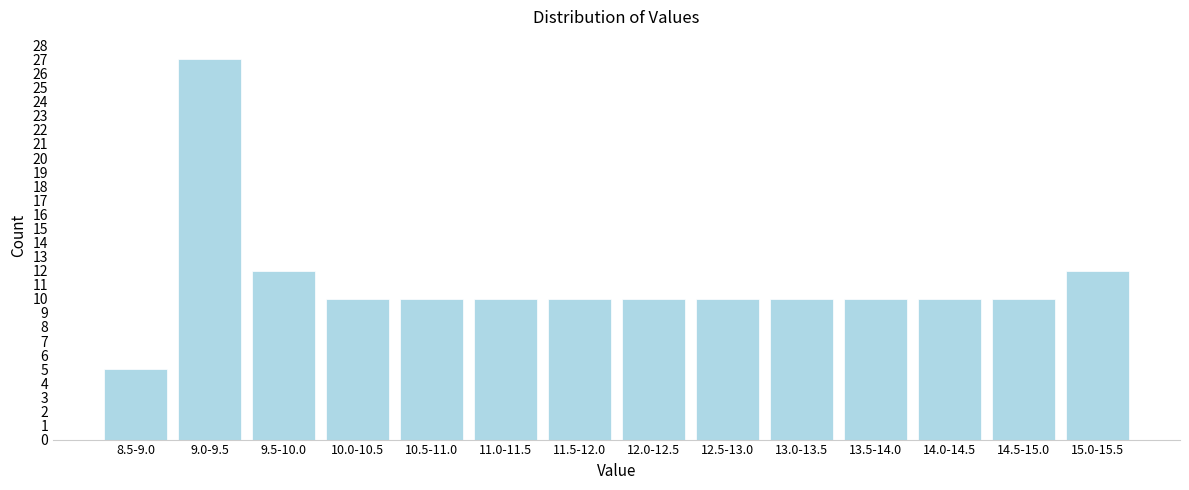

Reading right to left, transcribe all the data shown in this chart.

15.0-15.5=12	14.5-15.0=10	14.0-14.5=10	13.5-14.0=10	13.0-13.5=10	12.5-13.0=10	12.0-12.5=10	11.5-12.0=10	11.0-11.5=10	10.5-11.0=10	10.0-10.5=10	9.5-10.0=12	9.0-9.5=27	8.5-9.0=5